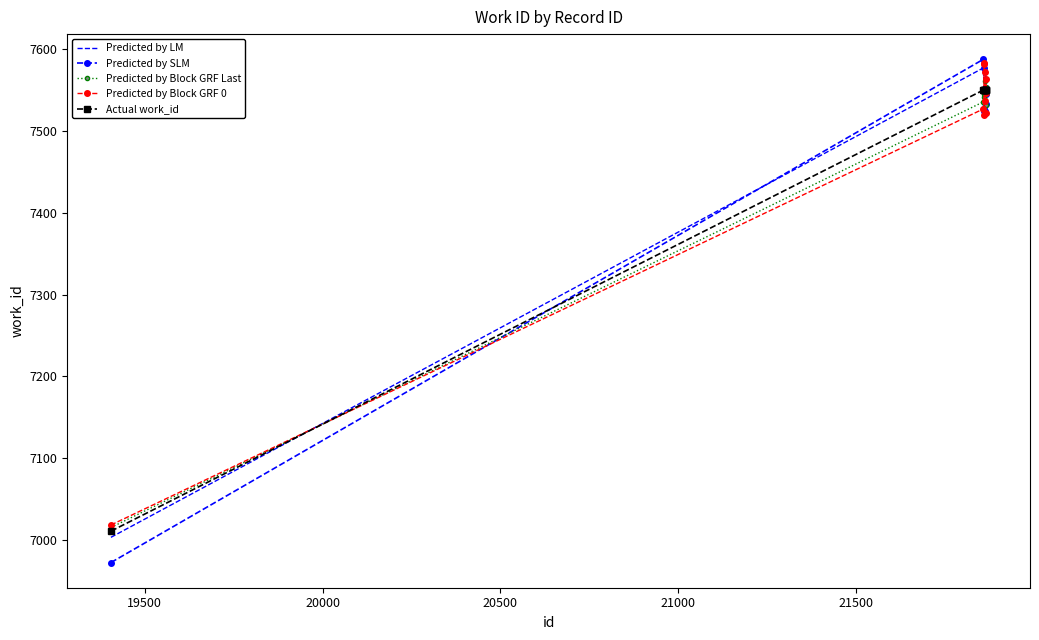

Which series has the widest spread of values?

Predicted by SLM